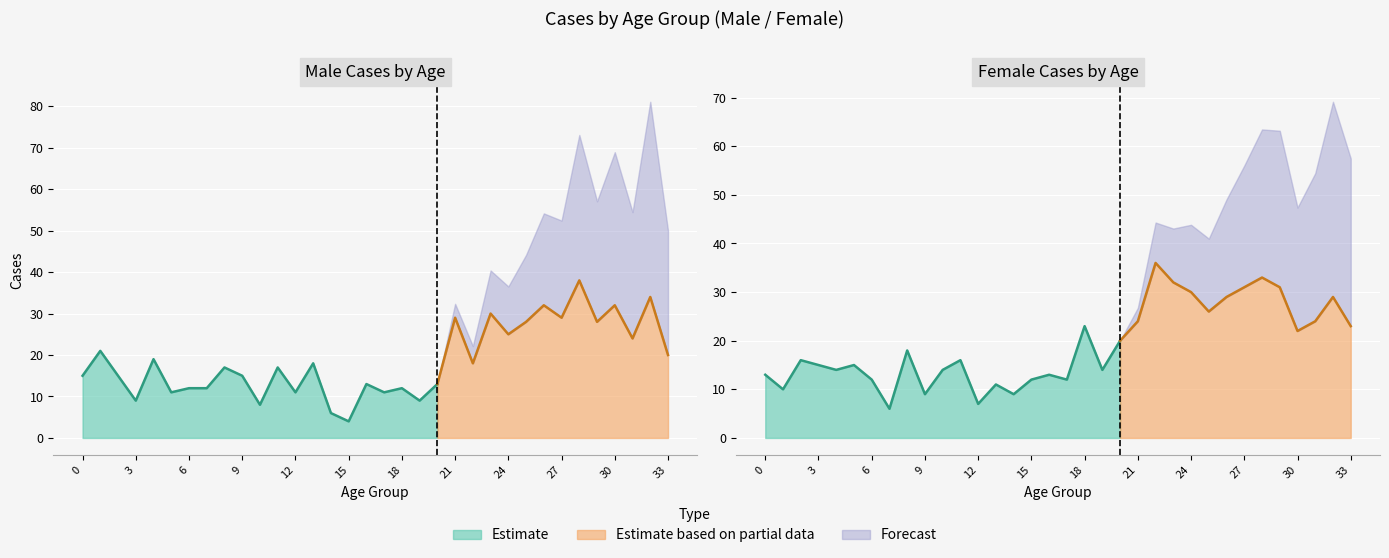

What is the sum of the Female values at 9 and 24?

39